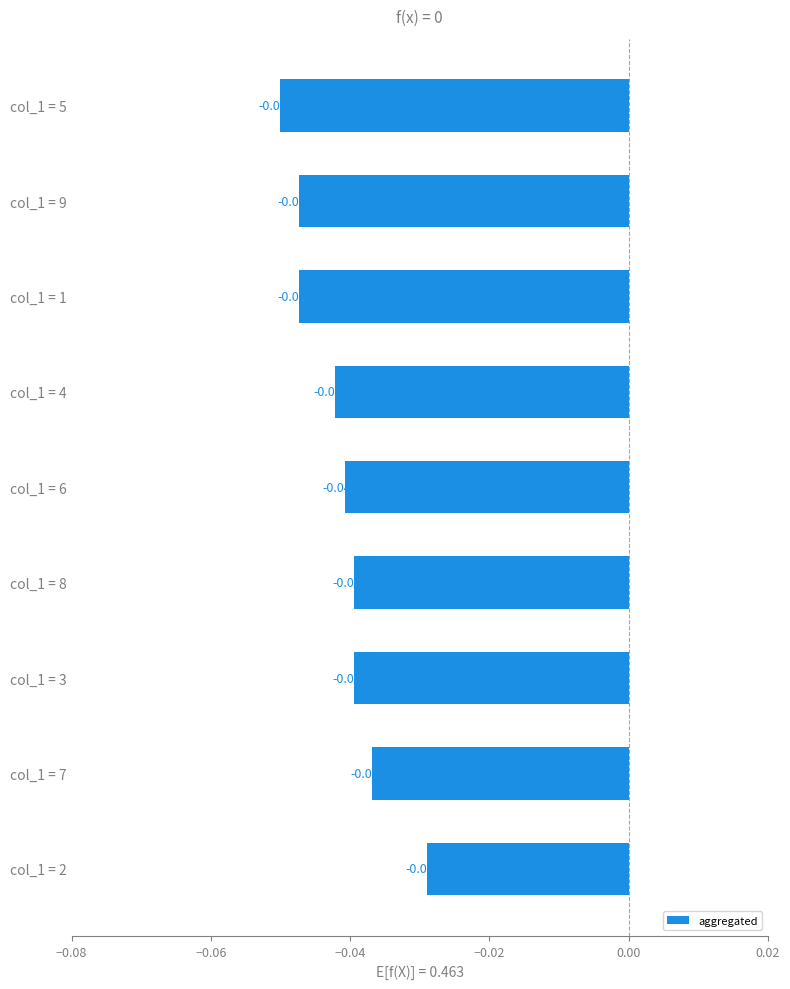

Where is the data nearest to the value 0?

col_1 = 2